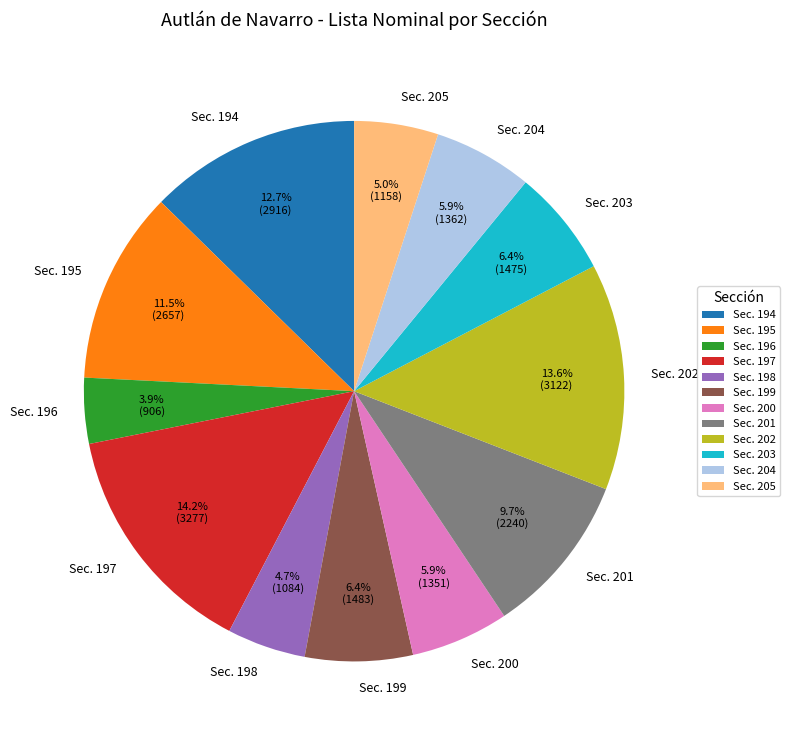

Between Sec. 197 and Sec. 195, which is larger?

Sec. 197